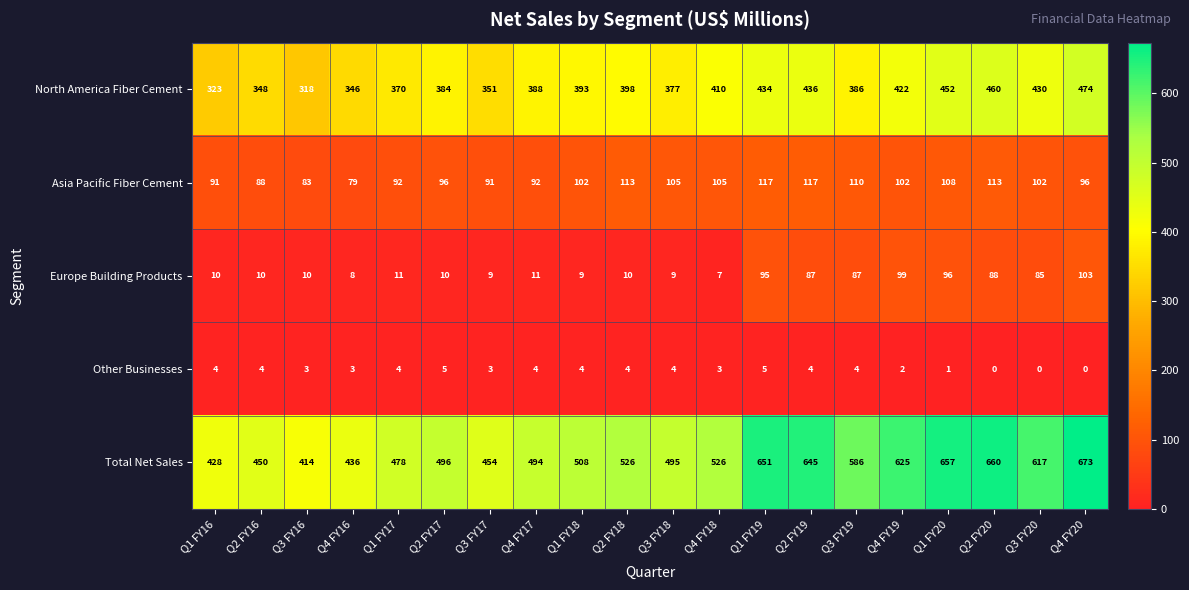

At Q4 FY16, list the series in order from largest to smallest.

Total Net Sales, North America Fiber Cement, Asia Pacific Fiber Cement, Europe Building Products, Other Businesses